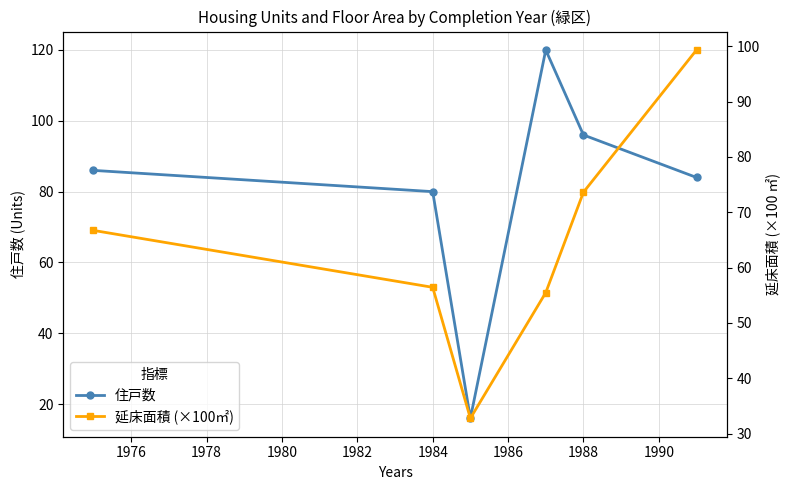

What is the greatest value displayed?

120.0